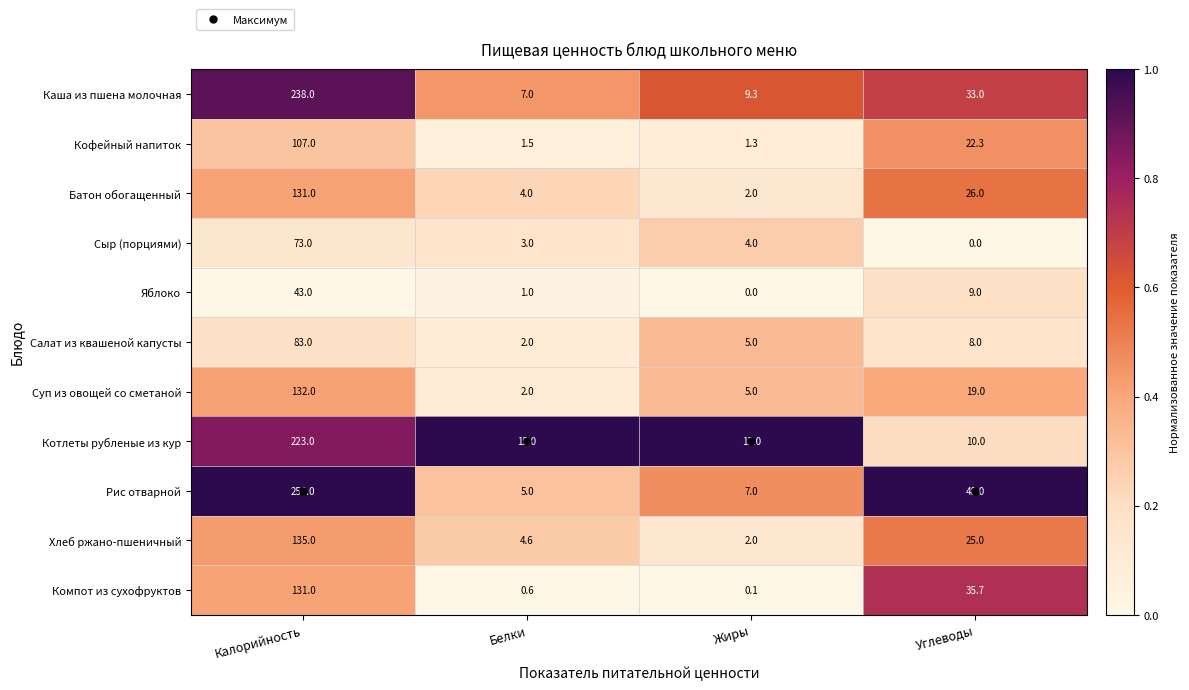

Count the number of categories in the chart.

4